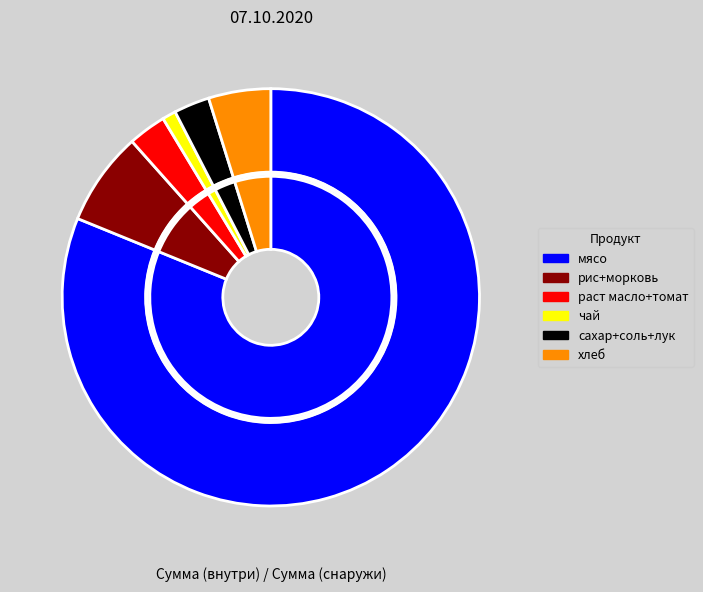

Combined, do раст масло and томат account for over 50%?

No